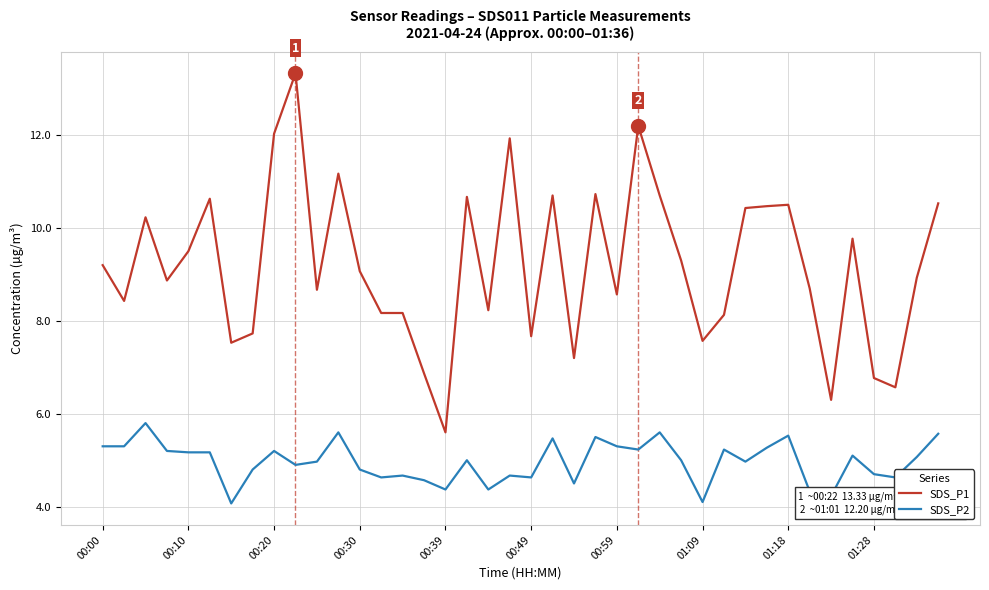

Does the chart have visible grid lines?

Yes